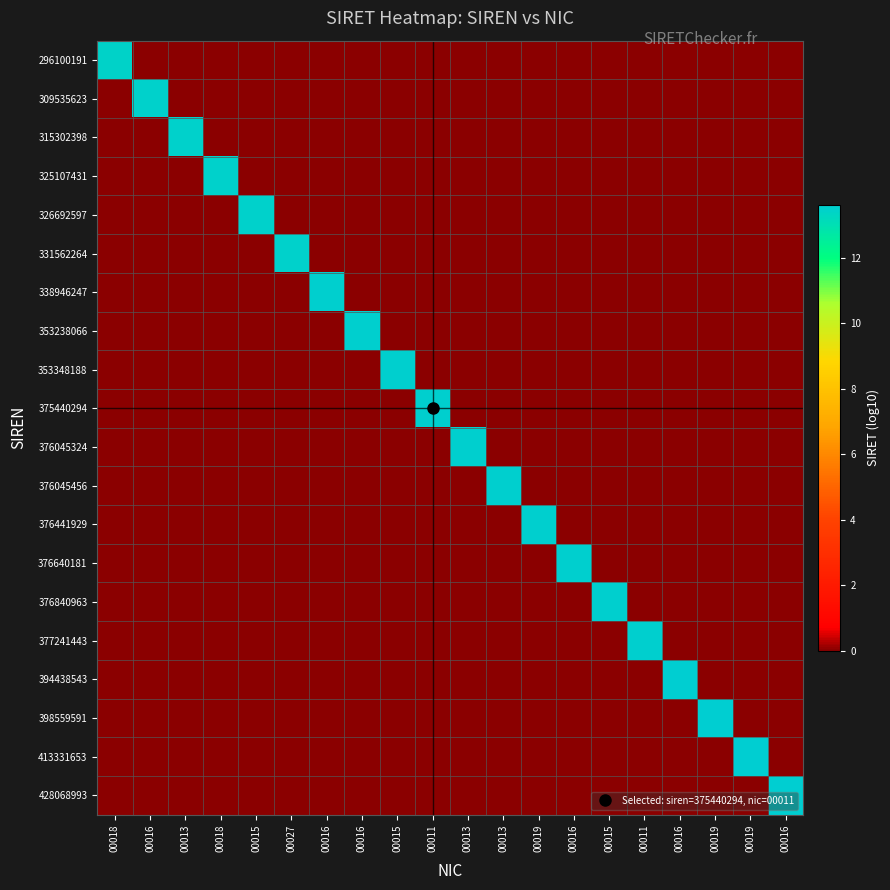

At 00013, list the series in order from largest to smallest.

315302398, 296100191, 309535623, 325107431, 326692597, 331562264, 338946247, 353238066, 353348188, 375440294, 376045324, 376045456, 376441929, 376640181, 376840963, 377241443, 394438543, 398559591, 413331653, 428068993